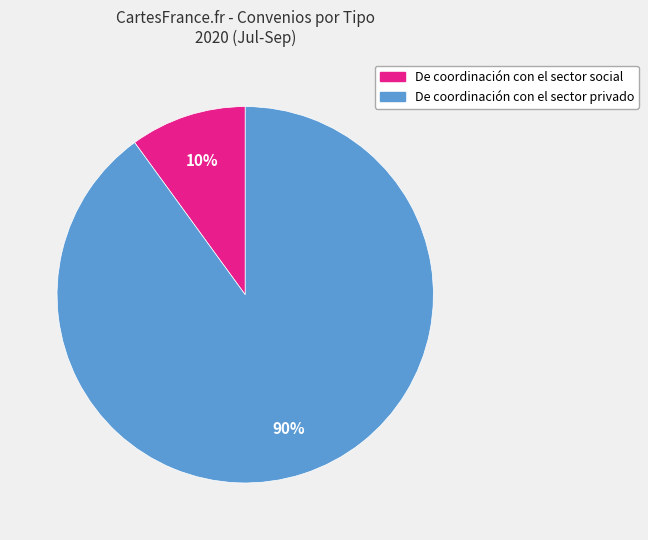

To the nearest percent, what is the difference between the largest and smallest slice percentages?

80%